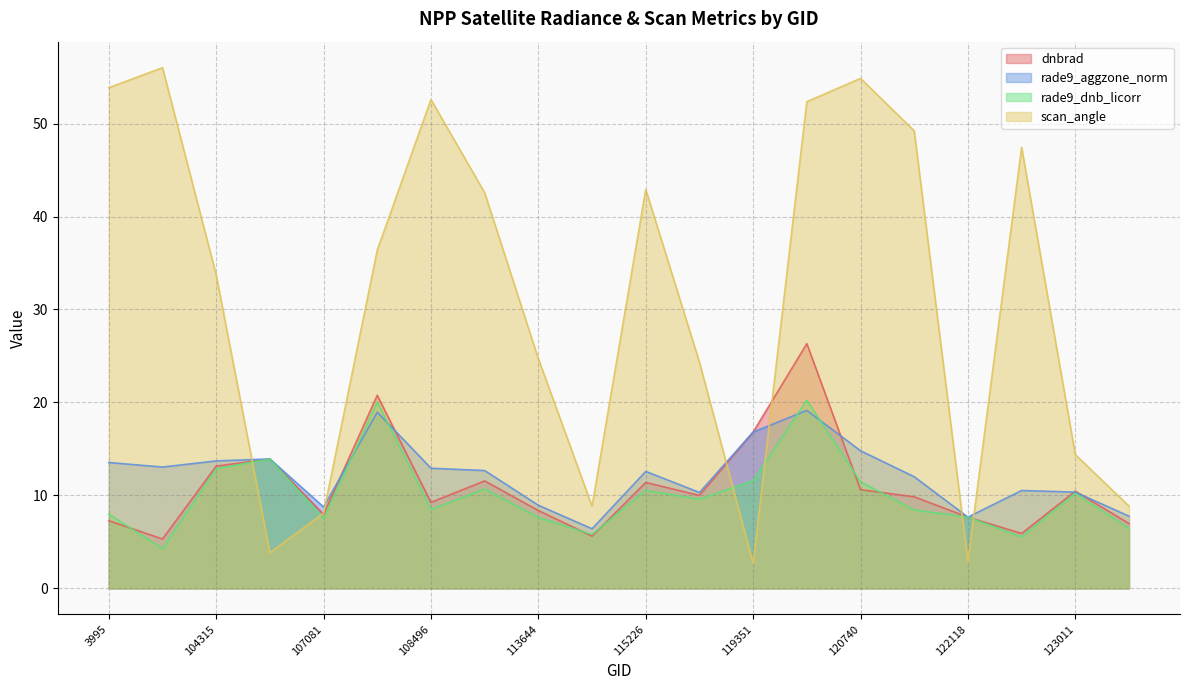

True or false: rade9_aggzone_norm has more than 1 points higher than both neighbors.

True